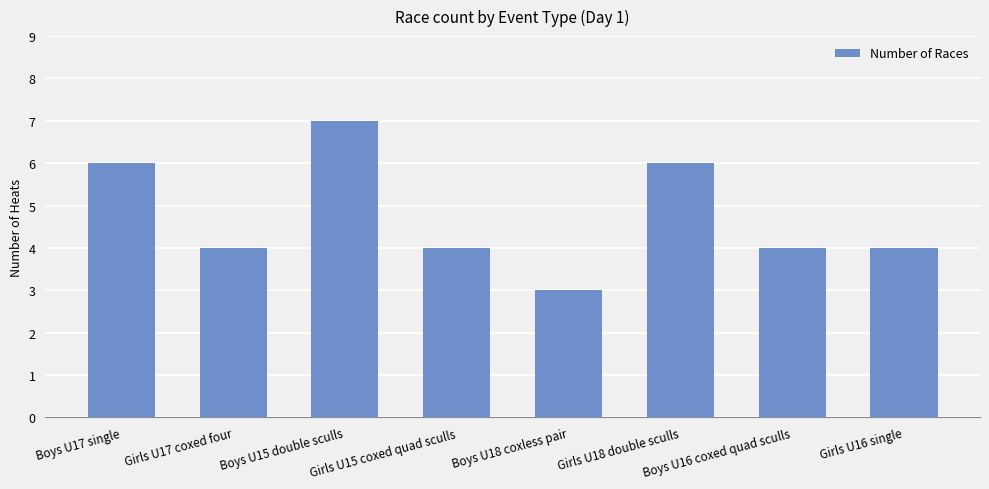

Where does the data first go above 4?

Boys U17 single